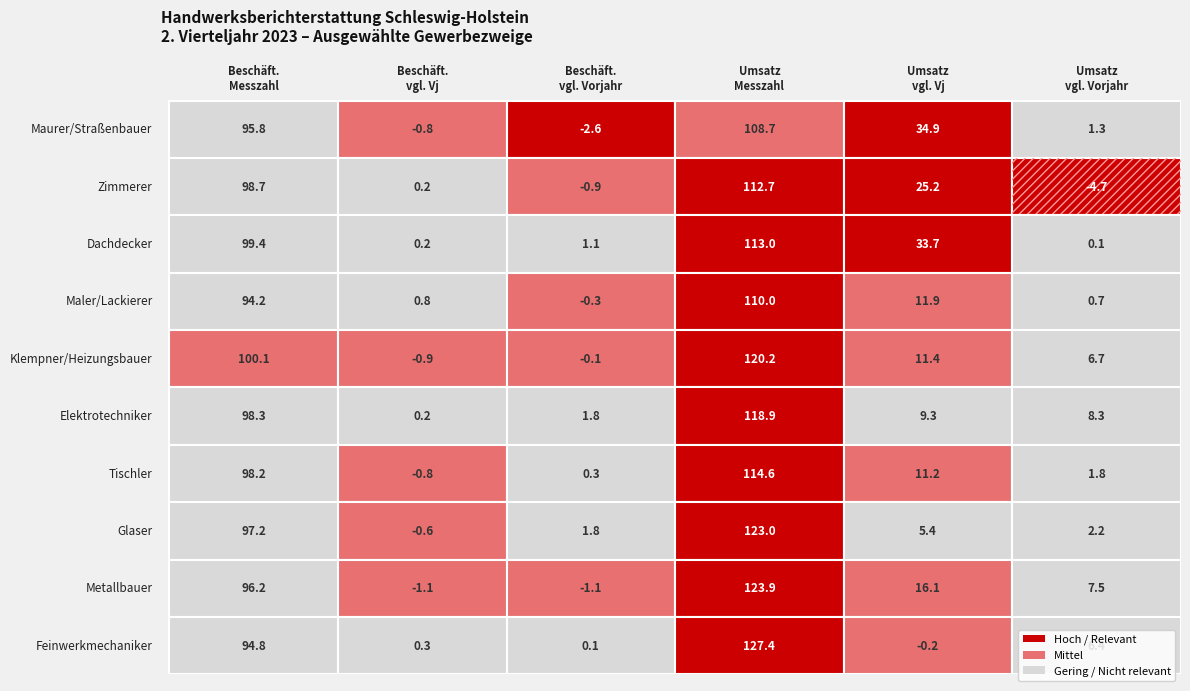

Read the Maurer/Straßenbauer value at 3.

108.7